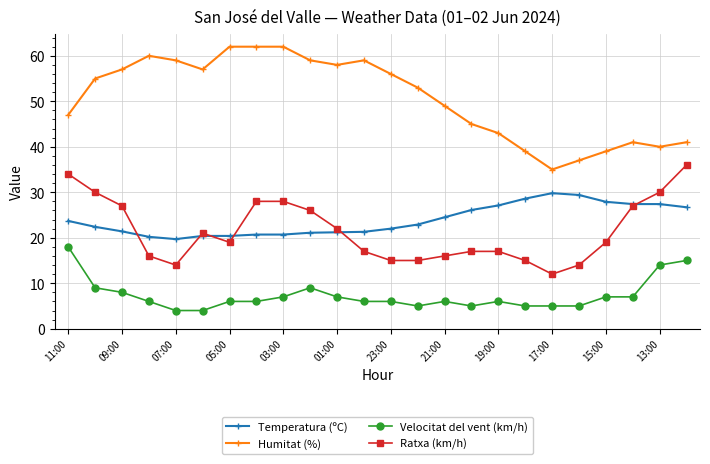

What is the value of the Temperatura (ºC) point at the 5th from the left?

19.7